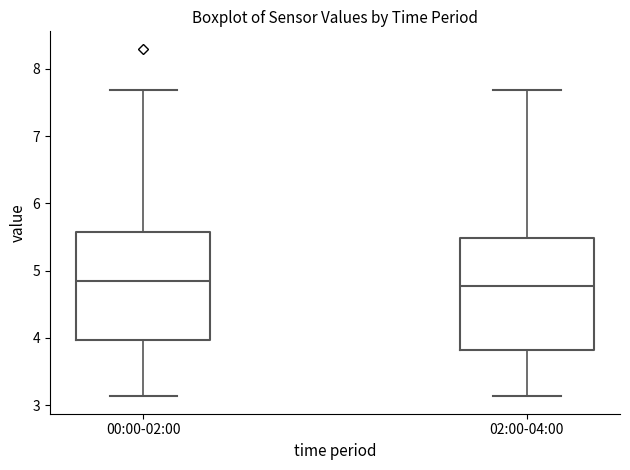

Reading left to right, transcribe this box plot: for each box, give where its median line is, the range the box spans, and where its two whiskers end, as read against the y-axis. The values are not printed on the chart, so give them approximately, as read against the axis.

00:00-02:00: median 4.8, box 4.0 to 5.6, whiskers 3.1 to 7.7
02:00-04:00: median 4.8, box 3.8 to 5.5, whiskers 3.1 to 7.7